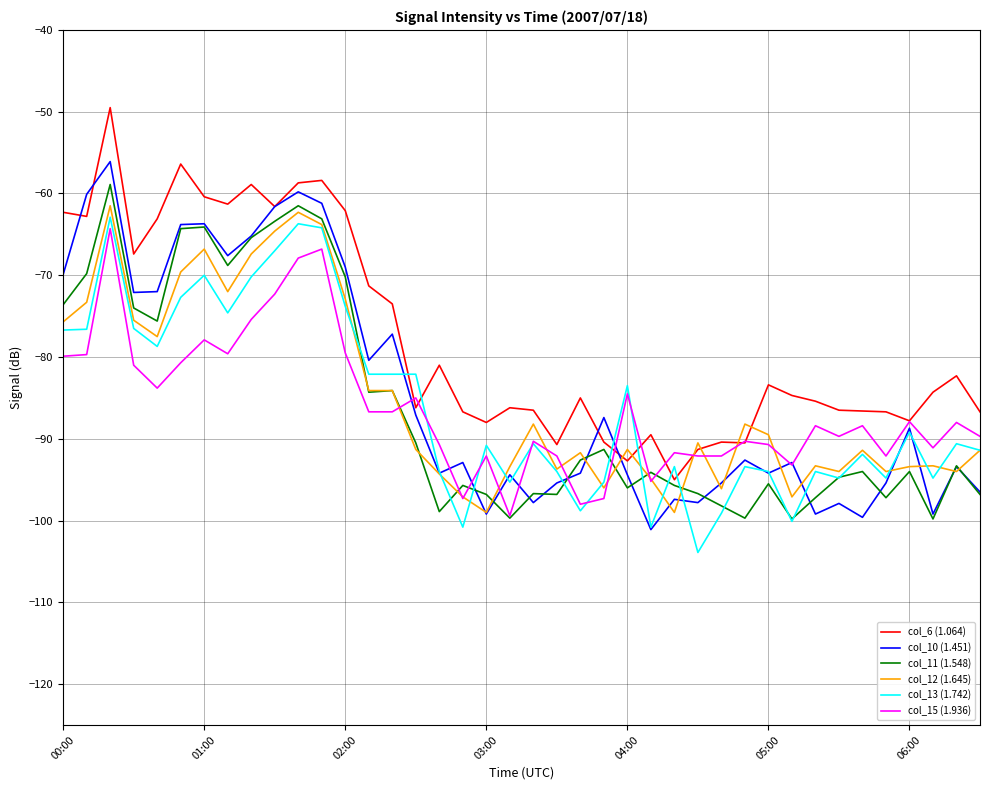

What is the greatest value displayed?

-49.5